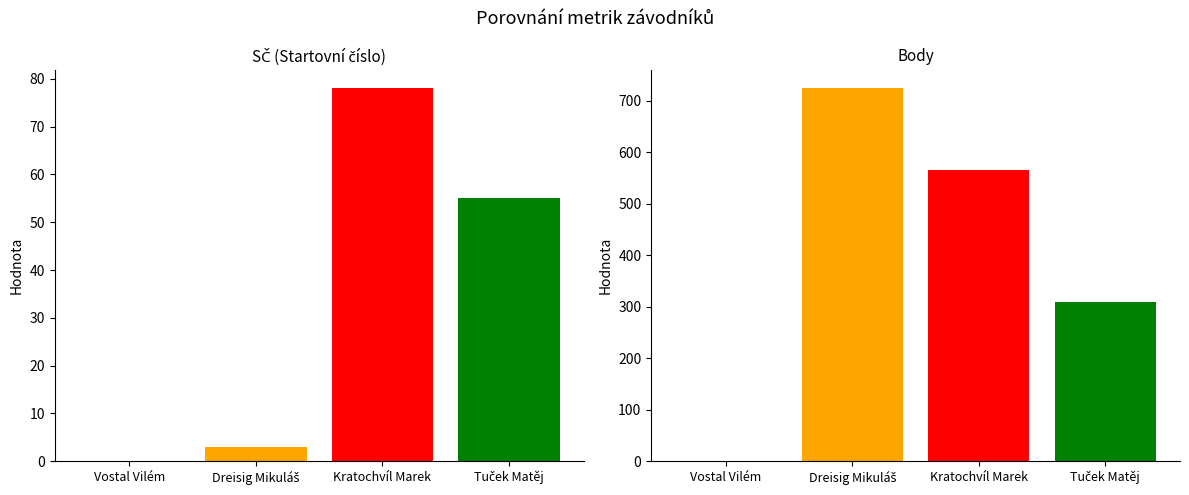

Count the number of categories in the chart.

4